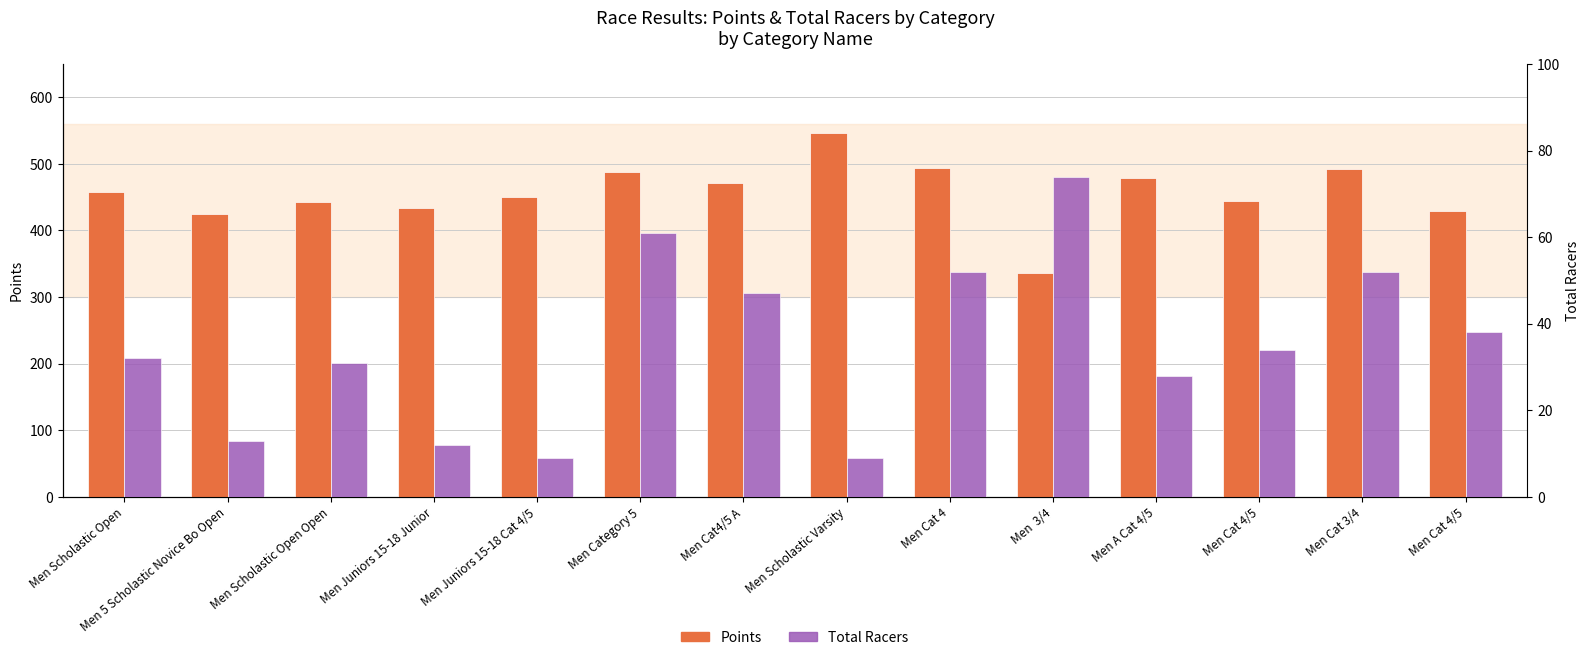

At how many categories does at least one series exceed 72?

14